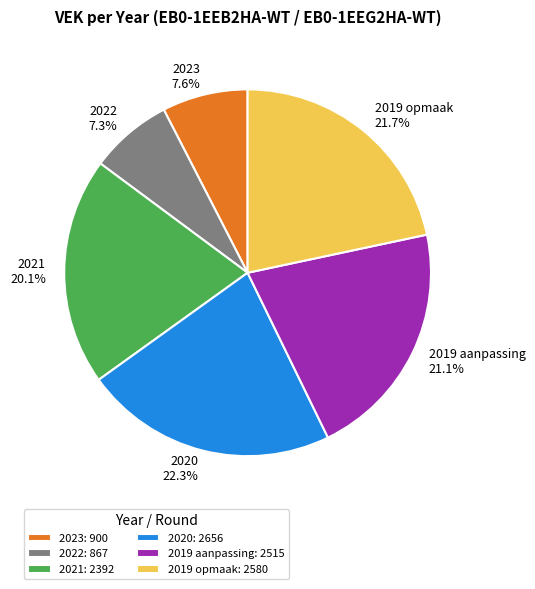

To the nearest percent, what percentage of the pie is 2023?

8%